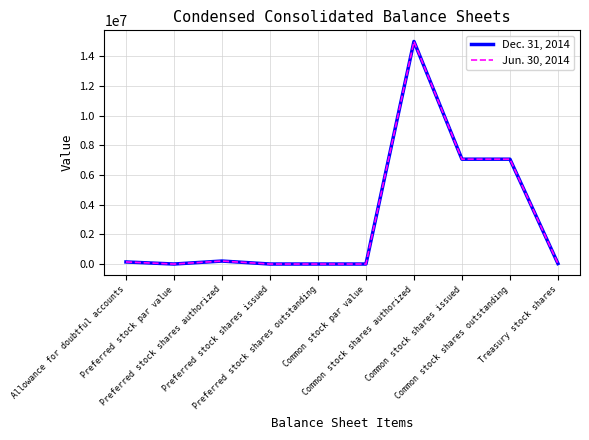

How many lines are shown in the chart?

2